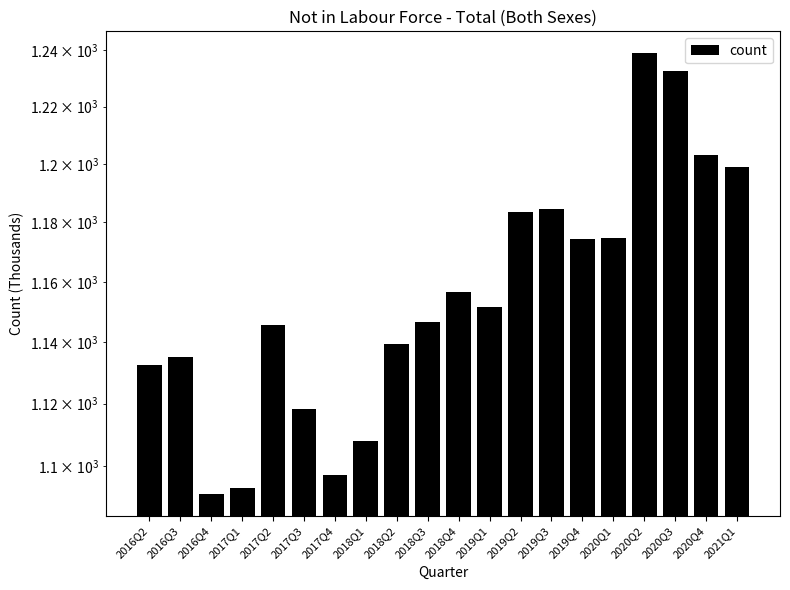

What is the label of the 9th bar from the right?

2019Q1